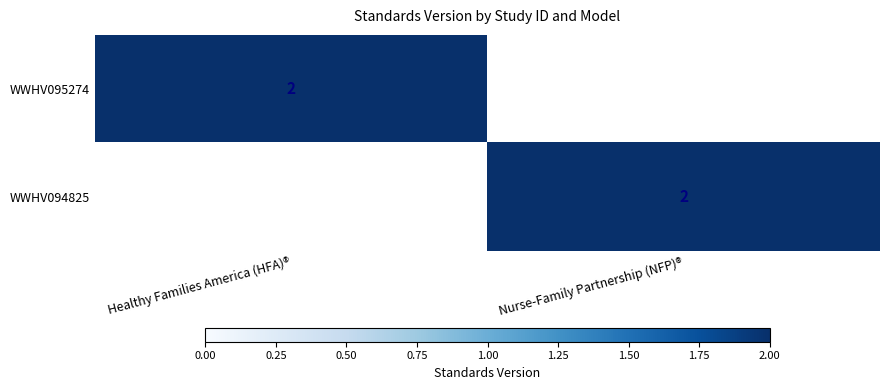

Is it true that WWHV094825 equals 4 at Nurse-Family Partnership (NFP)®?

False